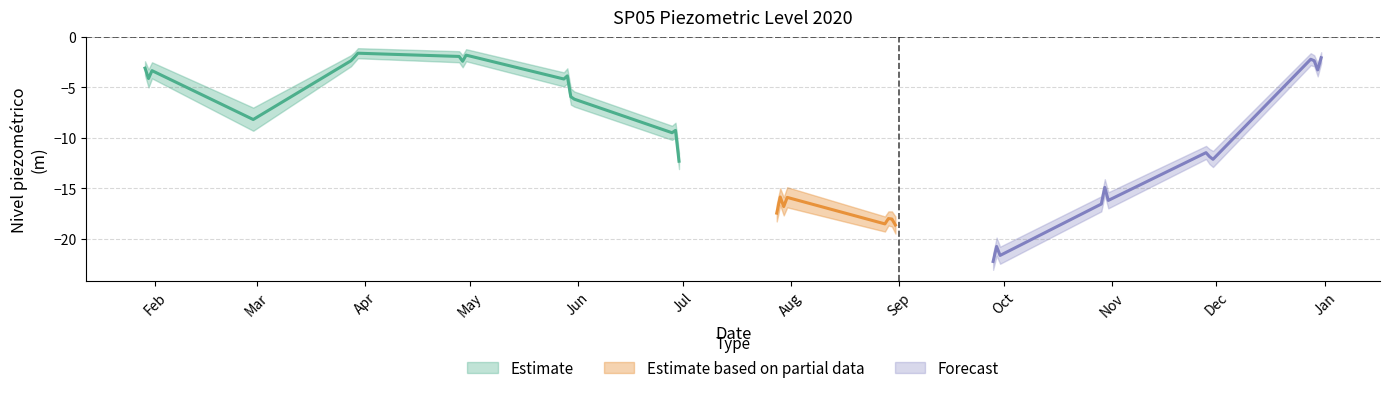

Reading right to left, what are all the values shown in this chart?

SP05_mean: -2.0	-2.2	-2.4	-3.3	-11.5	-11.9	-12.1	-16.2	-14.9	-22.3	-20.8	-21.7	-18.5	-18.0	-18.1	-18.6	-16.6	-15.9	-17.5	-16.8	-15.9	-12.3	-9.5	-9.3	-2.4	-4.2	-3.9	-6.2	-5.9	-1.6	-2.4	-1.9	-2.4	-1.8	-2.0	-8.2	-3.1	-4.1	-3.3
SP05_upper: -1.5	-1.6	-1.8	-2.6	-10.8	-11.1	-11.3	-15.4	-14.1	-21.5	-19.9	-20.8	-17.8	-17.3	-17.3	-17.8	-15.8	-15.0	-16.6	-15.9	-14.9	-11.5	-8.8	-8.5	-1.8	-3.5	-3.1	-5.4	-5.1	-1.1	-1.8	-1.4	-1.8	-1.2	-1.5	-7.0	-2.4	-3.2	-2.5
SP05_lower: -2.6	-2.8	-2.9	-3.9	-12.1	-12.6	-12.9	-17.0	-15.7	-23.1	-21.7	-22.5	-19.3	-18.7	-18.8	-19.5	-17.3	-16.7	-18.3	-17.7	-16.9	-13.1	-10.2	-10.0	-3.0	-4.9	-4.6	-6.9	-6.7	-2.1	-2.9	-2.5	-3.0	-2.4	-2.5	-9.3	-3.8	-5.0	-4.1